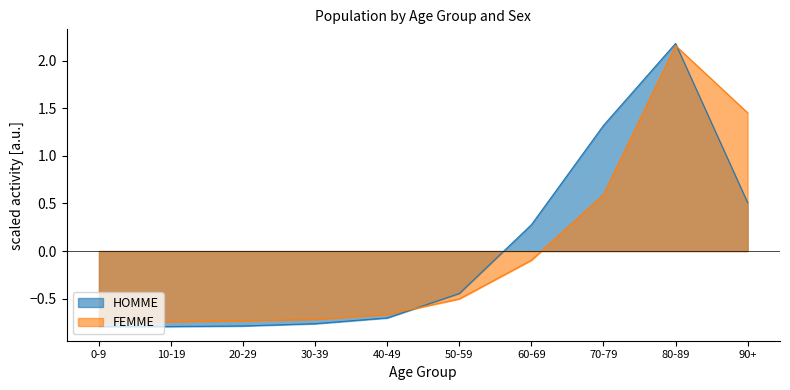

Which series has the largest range (max minus min)?

HOMME